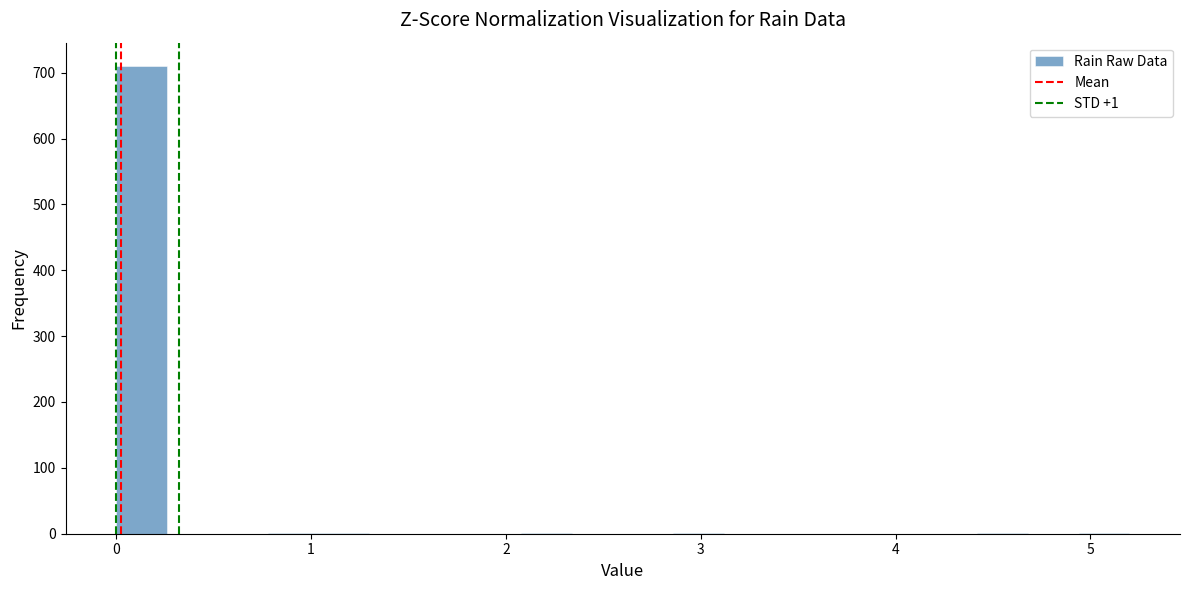

Read against the x-axis, roughly where is the centre of the tallest bar?

0.1